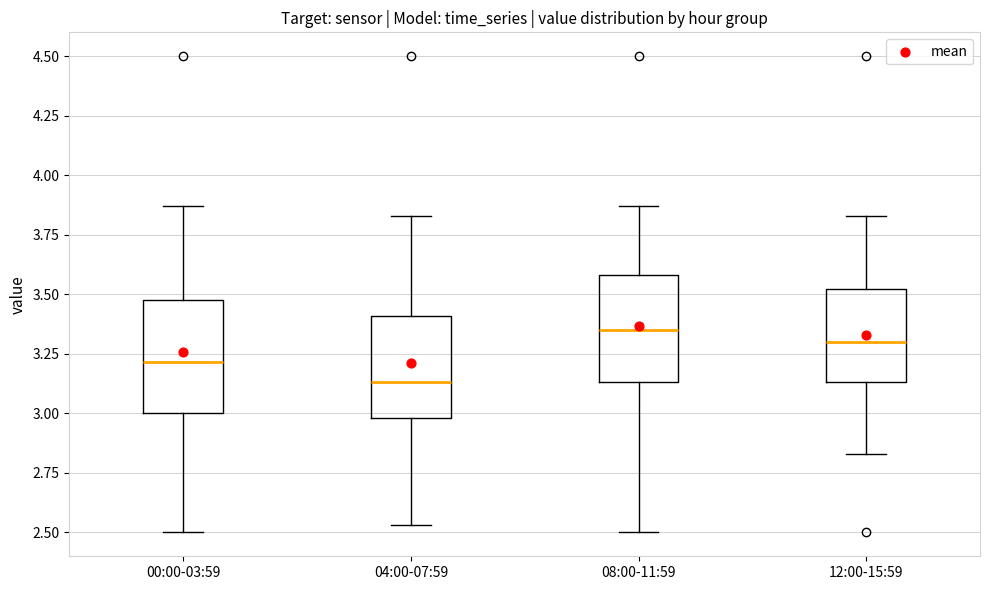

Reading left to right, transcribe this box plot: for each box, give where its median line is, the range the box spans, and where its two whiskers end, as read against the y-axis. The values are not printed on the chart, so give them approximately, as read against the axis.

00:00-03:59: median 3.20, box 3.00 to 3.50, whiskers 2.50 to 3.85
04:00-07:59: median 3.15, box 3.00 to 3.40, whiskers 2.55 to 3.85
08:00-11:59: median 3.35, box 3.15 to 3.60, whiskers 2.50 to 3.85
12:00-15:59: median 3.30, box 3.15 to 3.50, whiskers 2.85 to 3.85